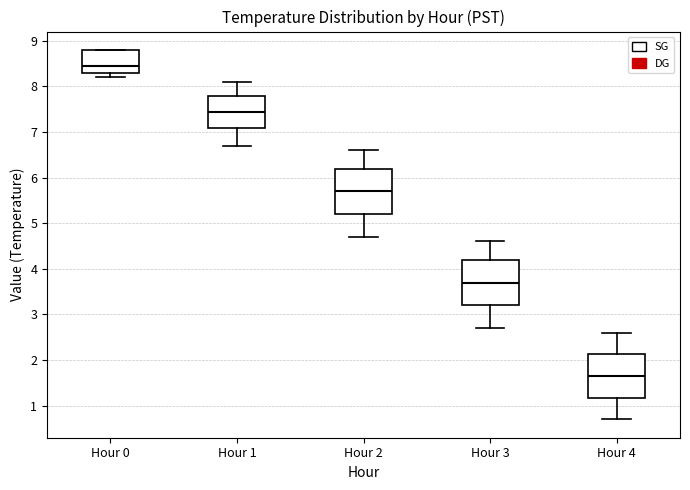

Which box has the lowest median line?

Hour 4